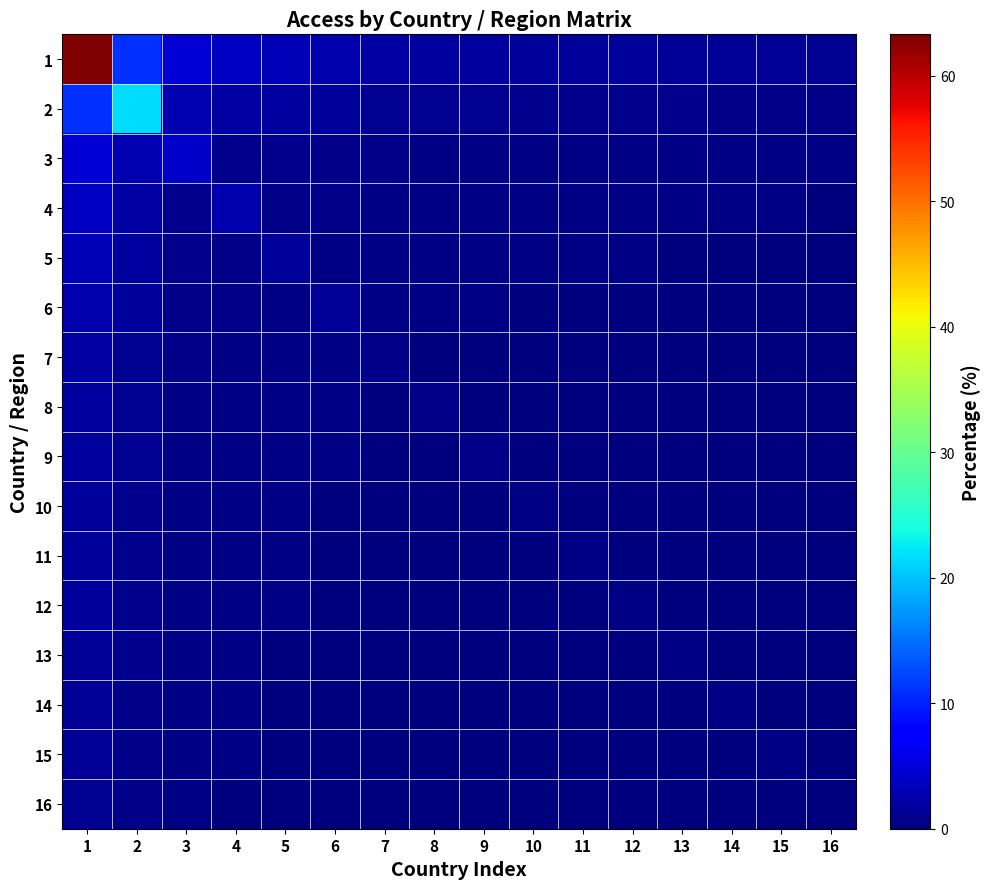

At which category does the chart reach its minimum across all series?

16